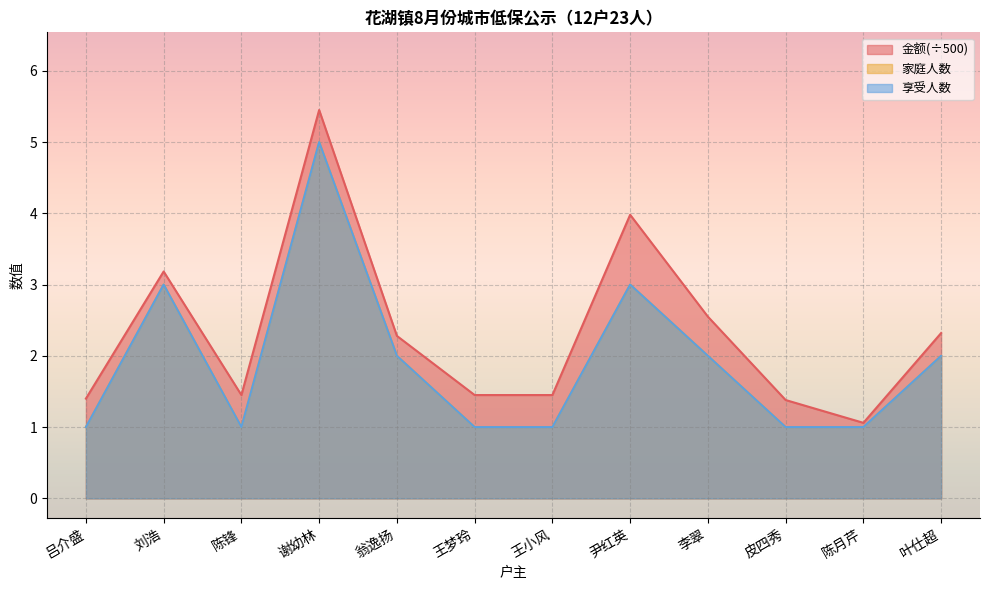

List the series in order of their peak value, highest first.

金额, 家庭人数, 享受人数